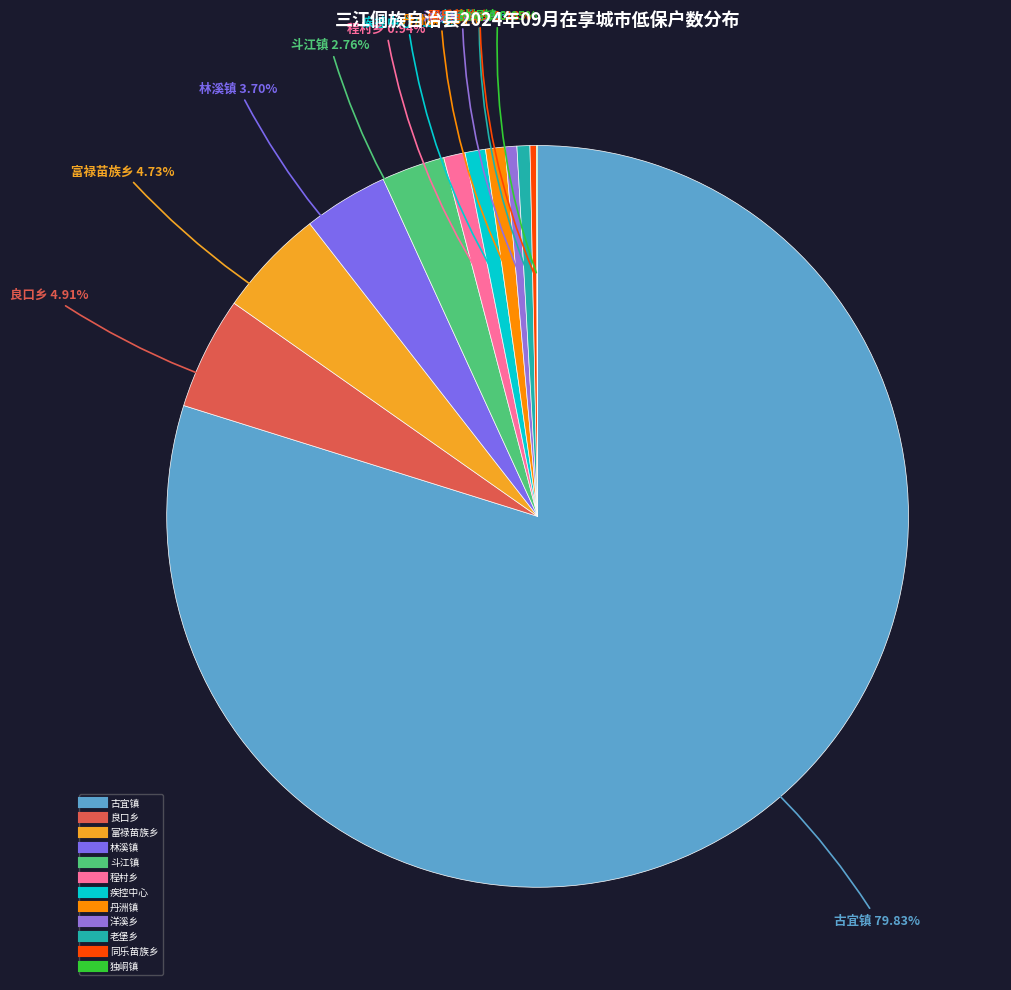

What is the ratio of the value at 同乐苗族乡 to the value at 斗江镇?

0.1